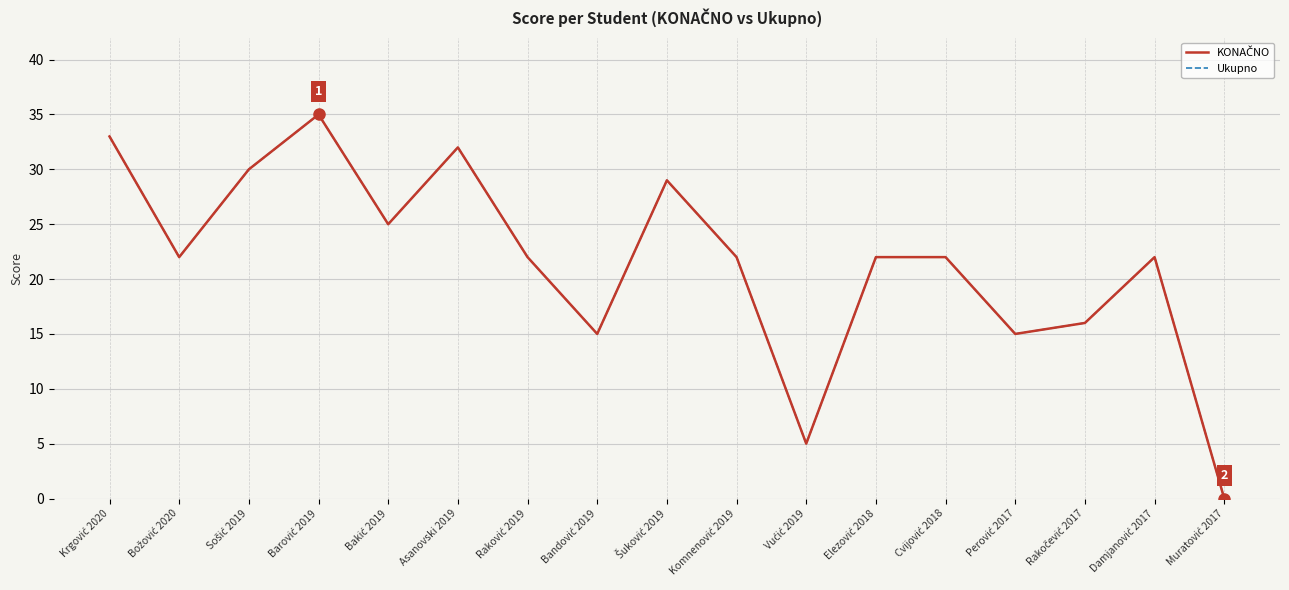

What is the total value across all series at Bakić 2019?

50